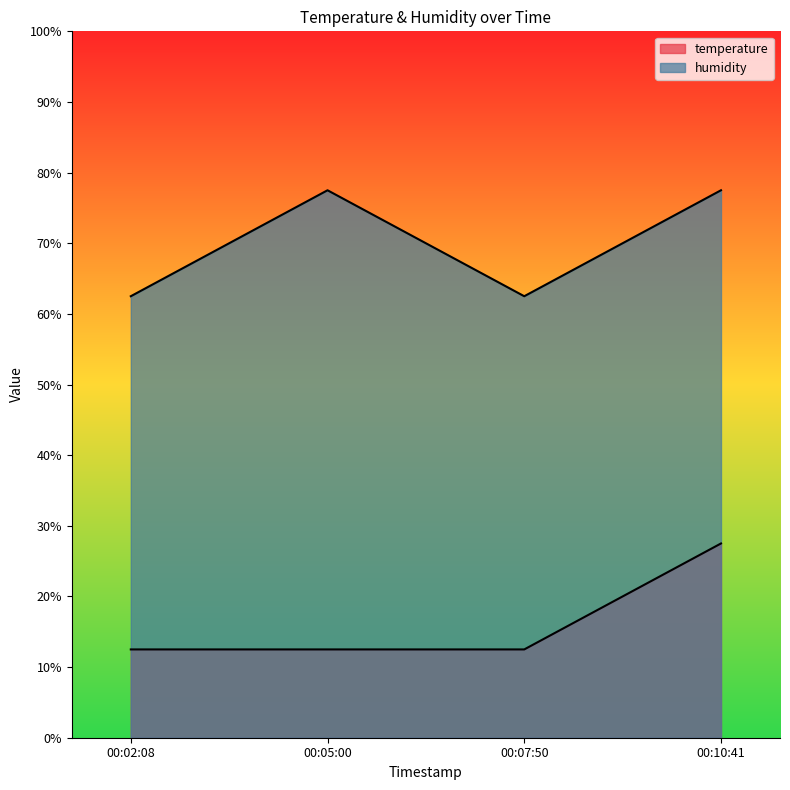

True or false: temperature and humidity cross at least once.

False